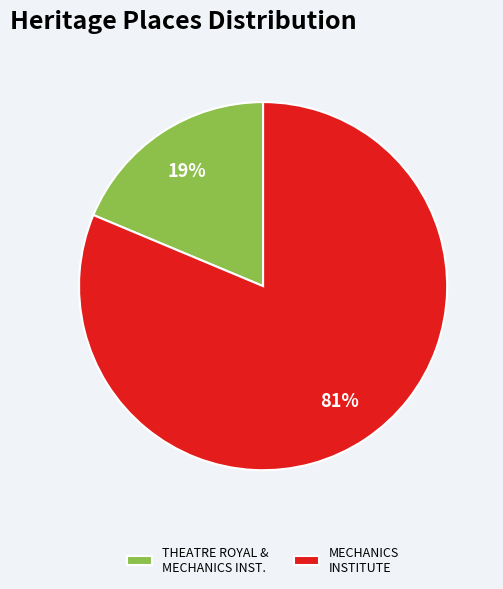

To the nearest percent, what is the average slice percentage?

50%